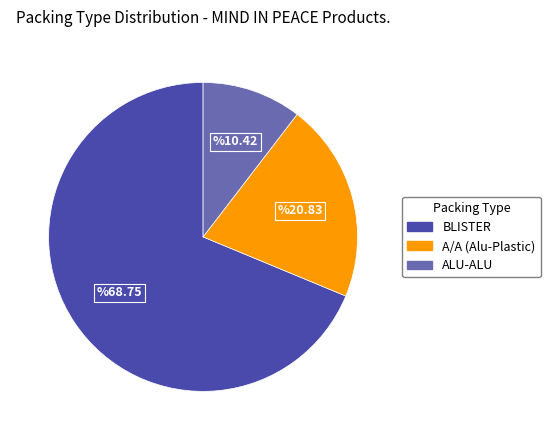

Does BLISTER represent more than half of the total?

Yes